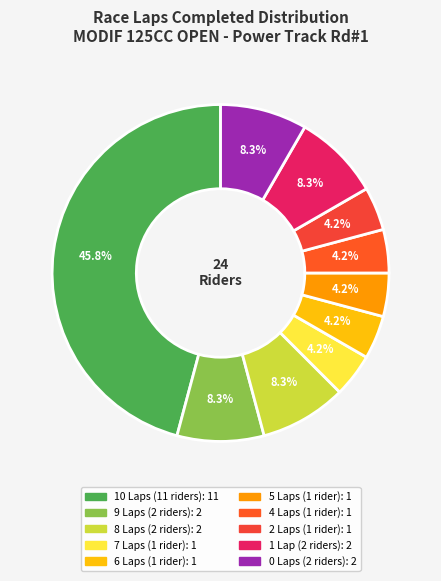

To the nearest percent, what is the average slice percentage?

10%